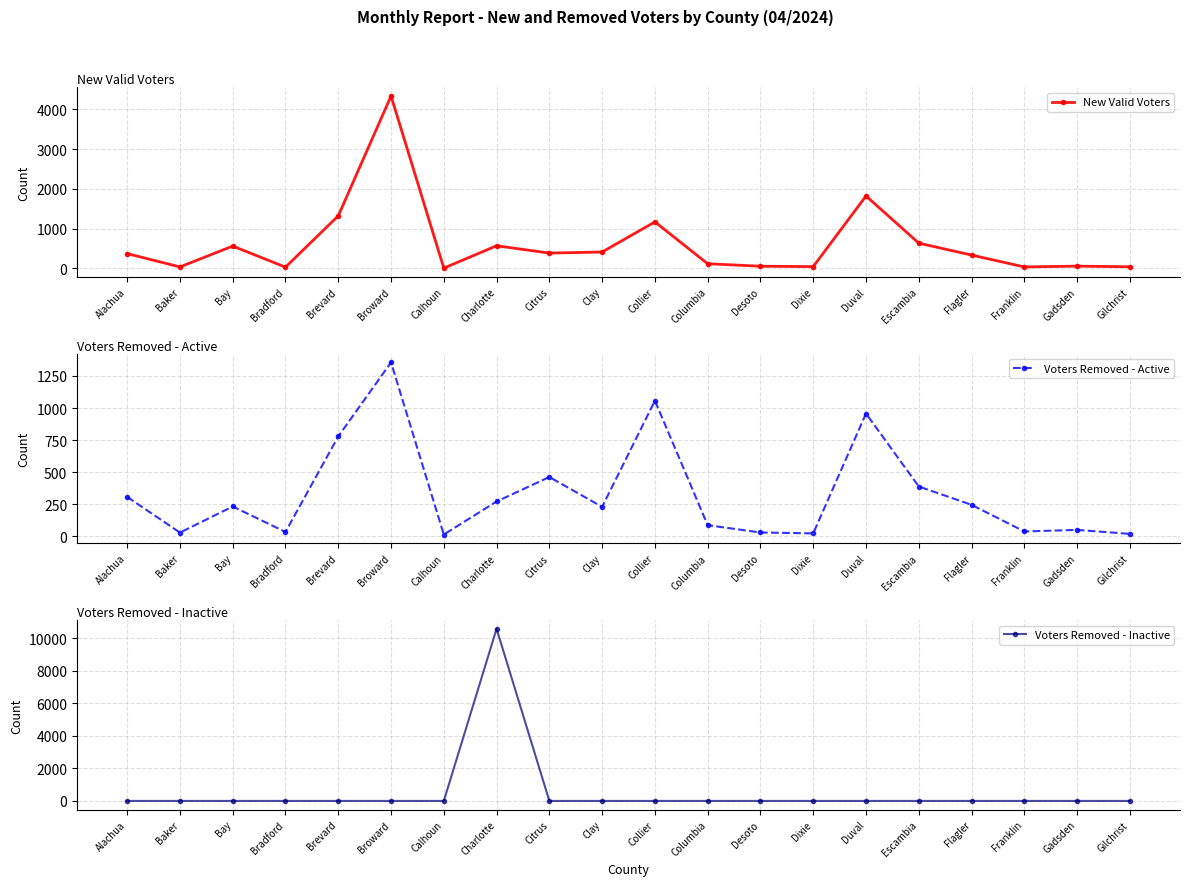

At how many categories does at least one series exceed 1537?

3